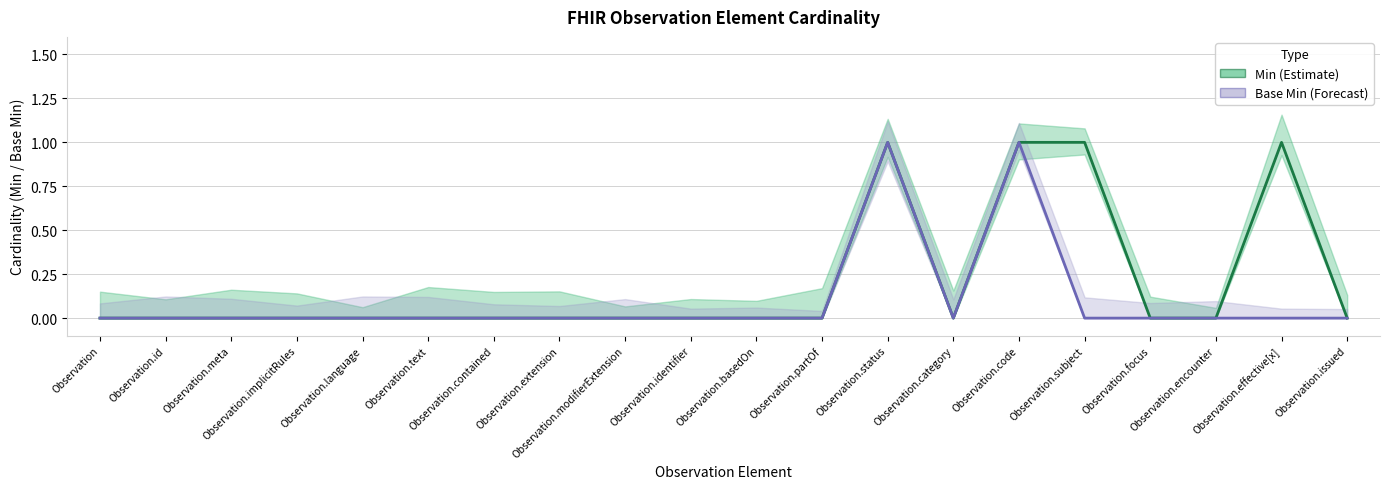

Count the Base Min (Forecast) values in the range 0 to 1.

20